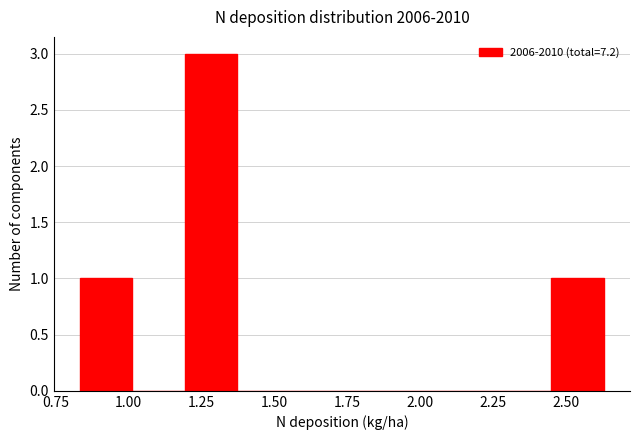

Read against the x-axis, roughly where is the centre of the tallest bar?

1.30